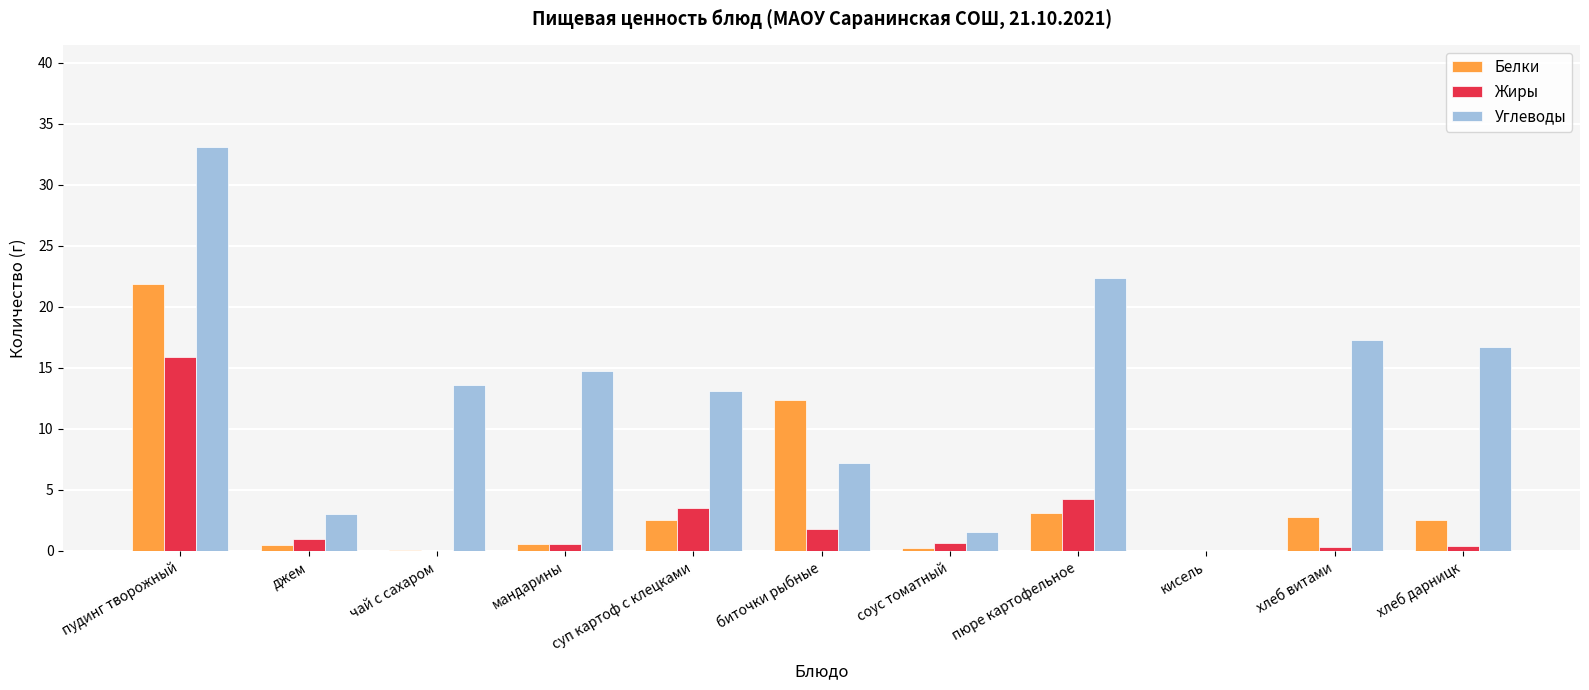

The Белки series shows 12.3 at биточки рыбные. True or false?

True